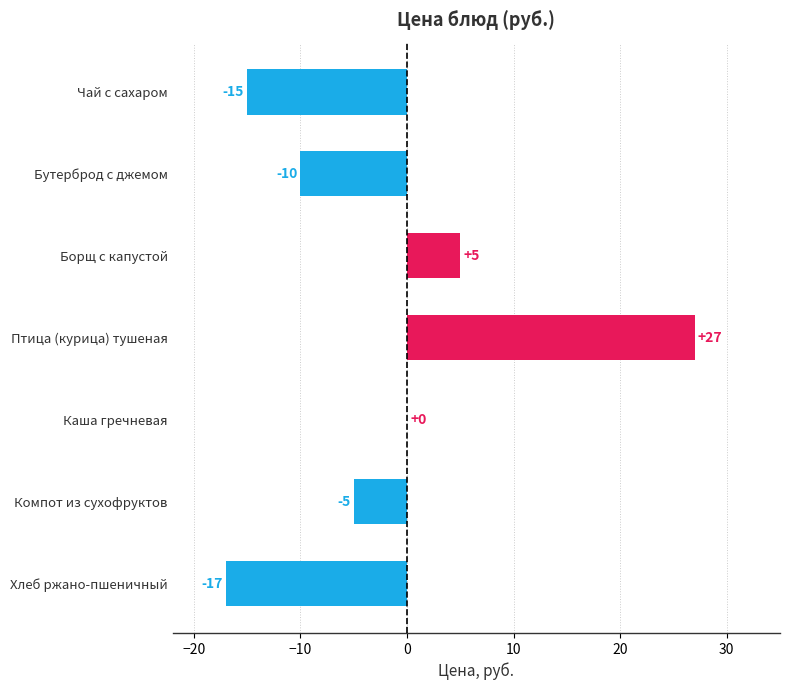

Is it true that the value at Борщ с капустой is 5?

True